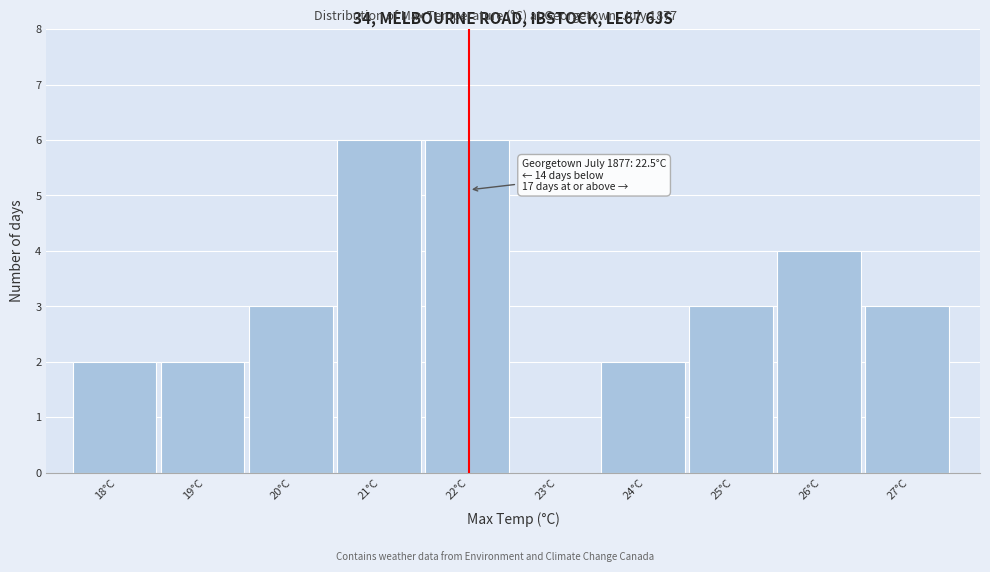

Reading left to right, what are all the values shown in this chart?

18°C=2	19°C=2	20°C=3	21°C=6	22°C=6	23°C=0	24°C=2	25°C=3	26°C=4	27°C=3